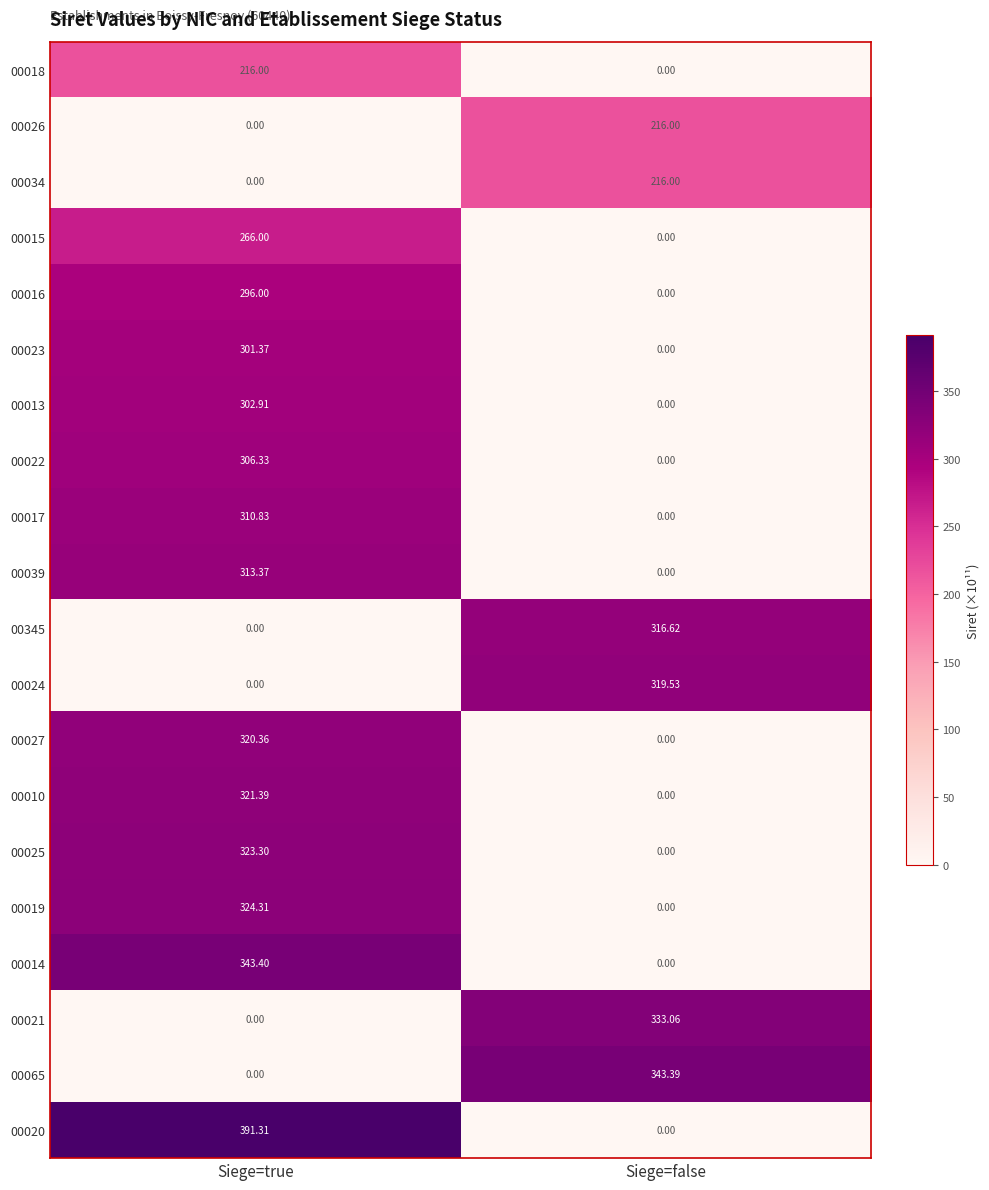

At which label does 00021 first exceed 333?

Siege=false